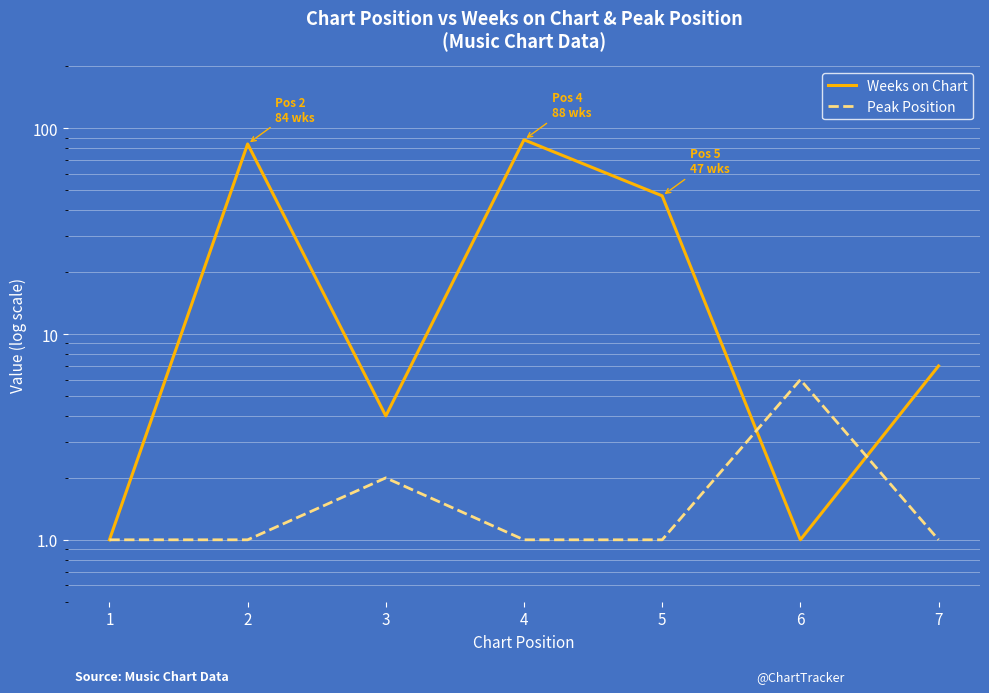

What is the lowest value of the Weeks on Chart series?

1